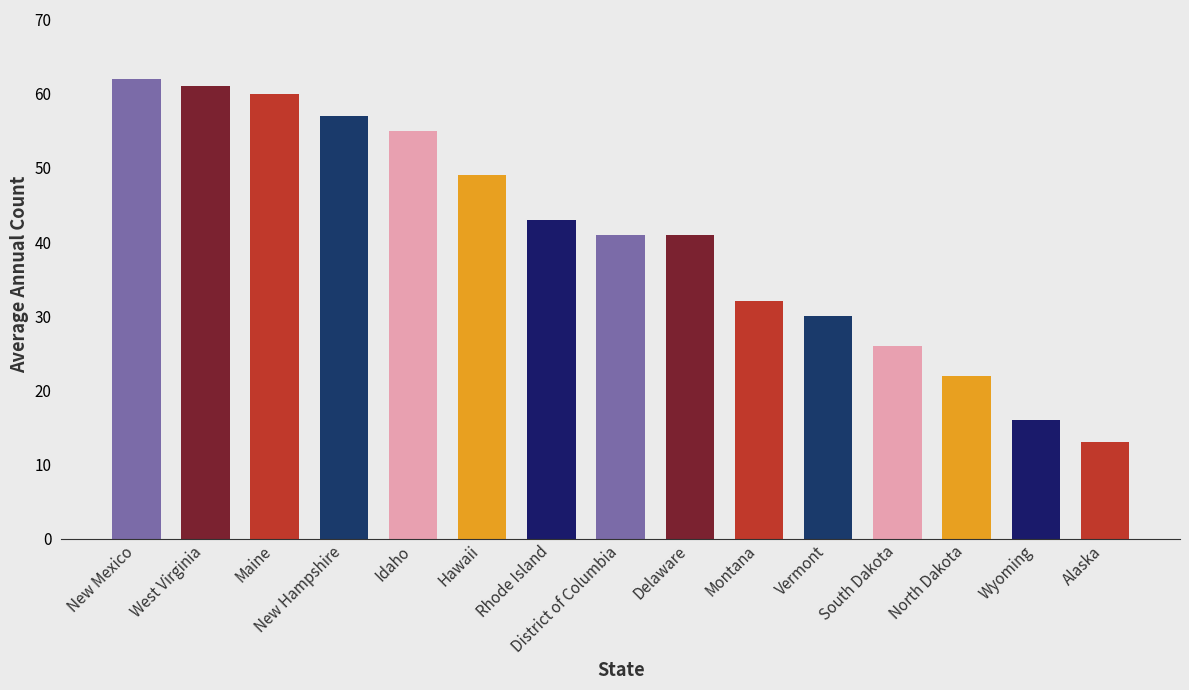

How many data points does each series have?

15